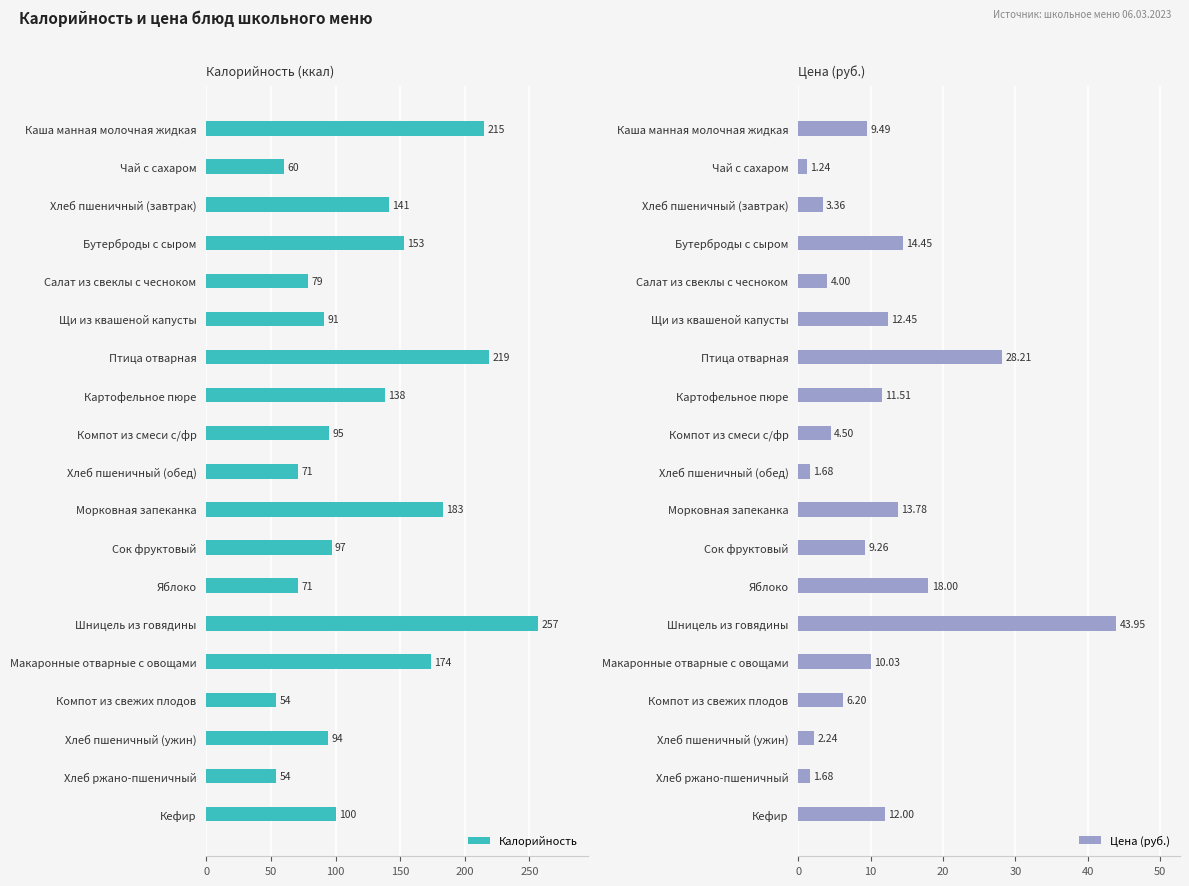

Where is Калорийность nearest to the value 155?

Бутерброды с сыром